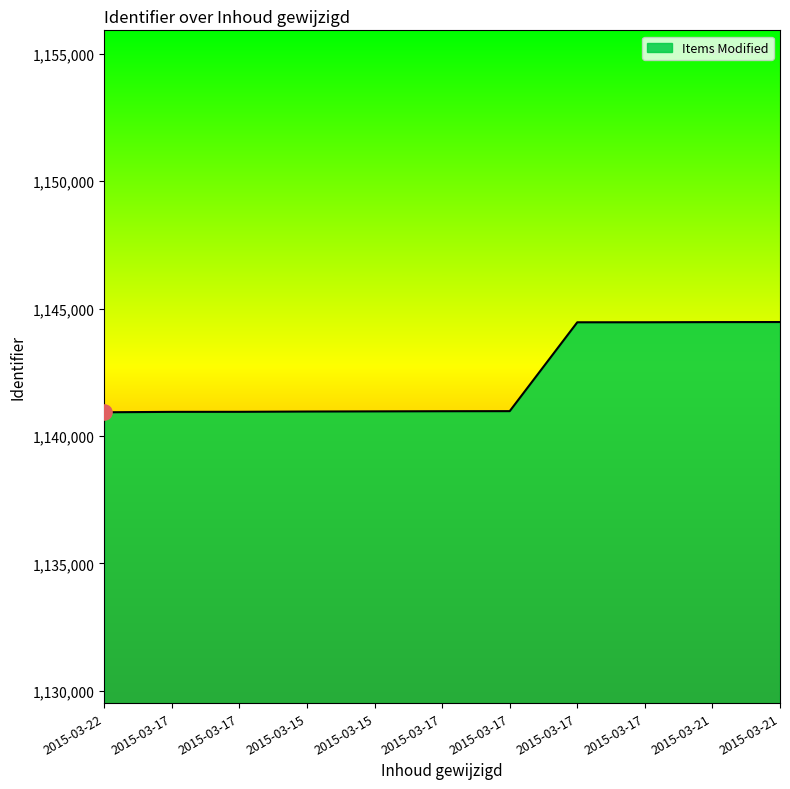

Approximately how many times larger is the value at 2015-03-21 compared to 2015-03-15?

1.0